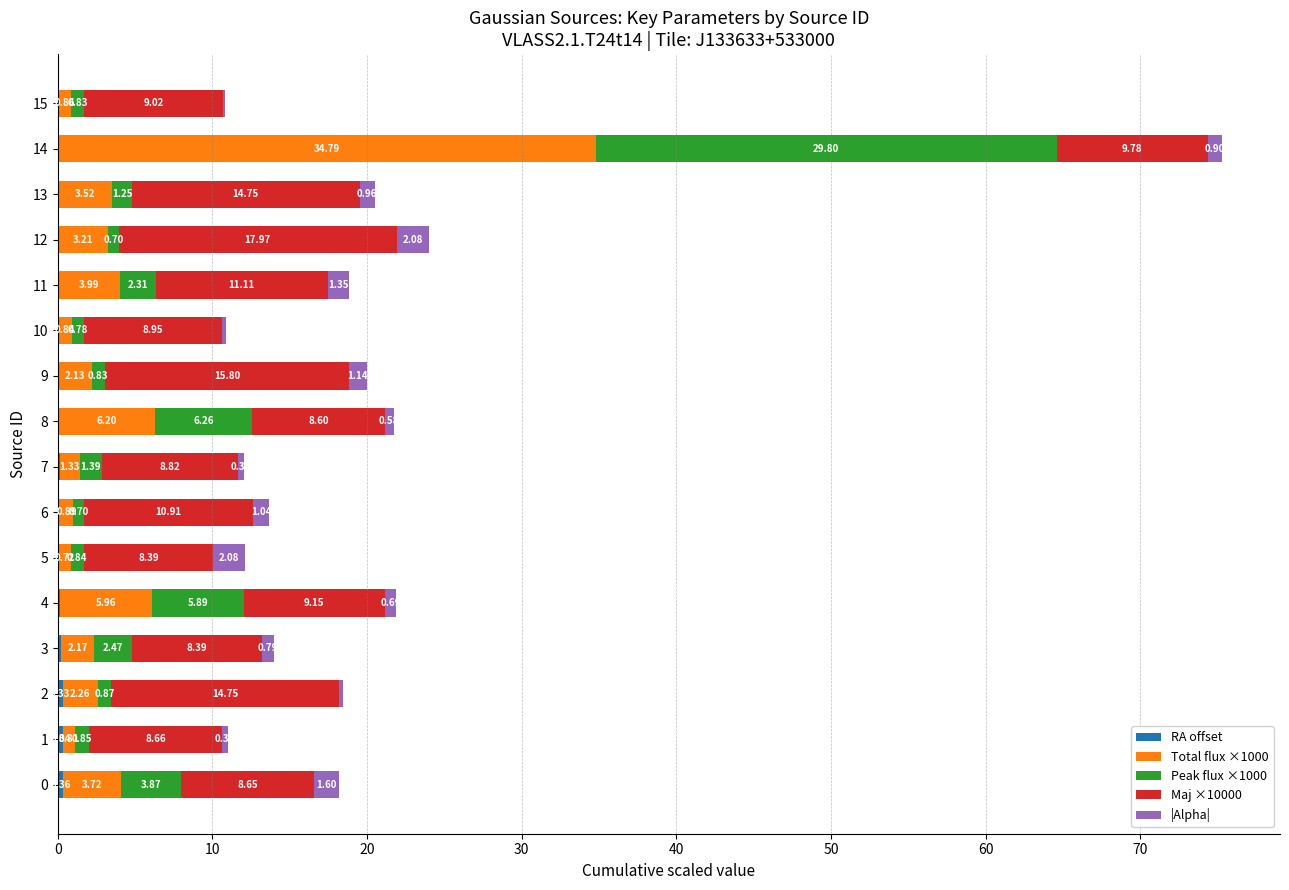

What is the total value across all series at 9?

20.0